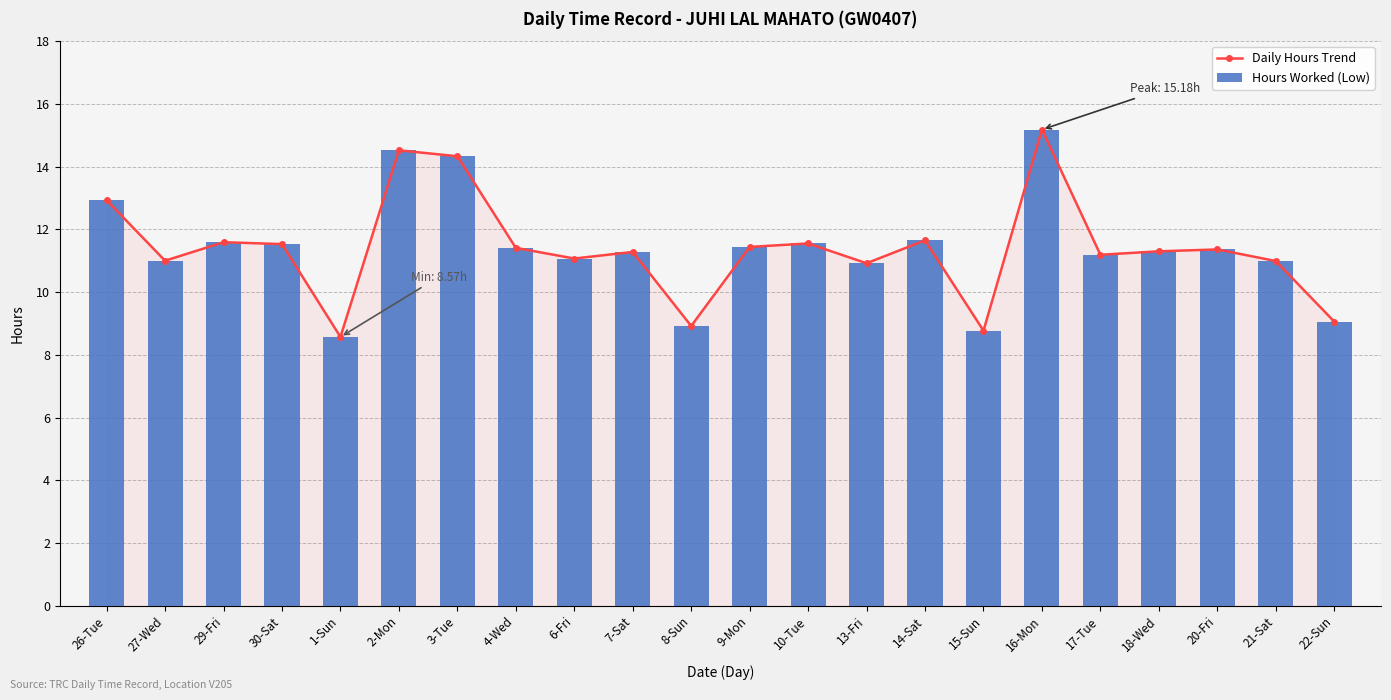

Reading left to right, list all the values displayed in this chart.

Daily Hours Trend: 12.9	11.0	11.6	11.5	8.6	14.5	14.3	11.4	11.1	11.3	8.9	11.4	11.6	10.9	11.7	8.8	15.2	11.2	11.3	11.4	11.0	9.1
Hours Worked (Low): 12.9	11.0	11.6	11.5	8.6	14.5	14.3	11.4	11.1	11.3	8.9	11.4	11.6	10.9	11.7	8.8	15.2	11.2	11.3	11.4	11.0	9.1